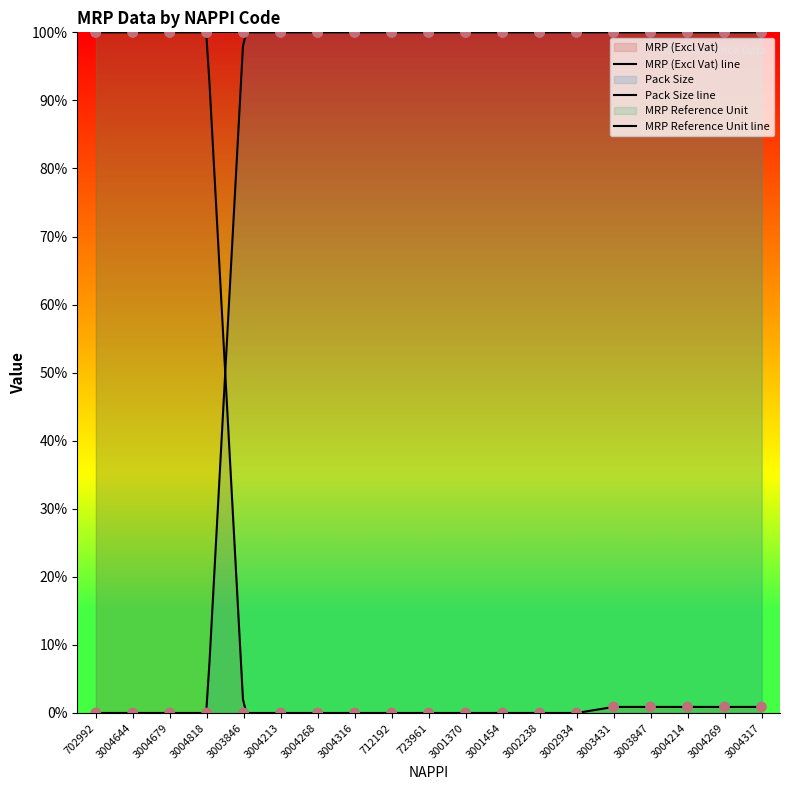

Which series has the largest total across all categories?

Pack Size